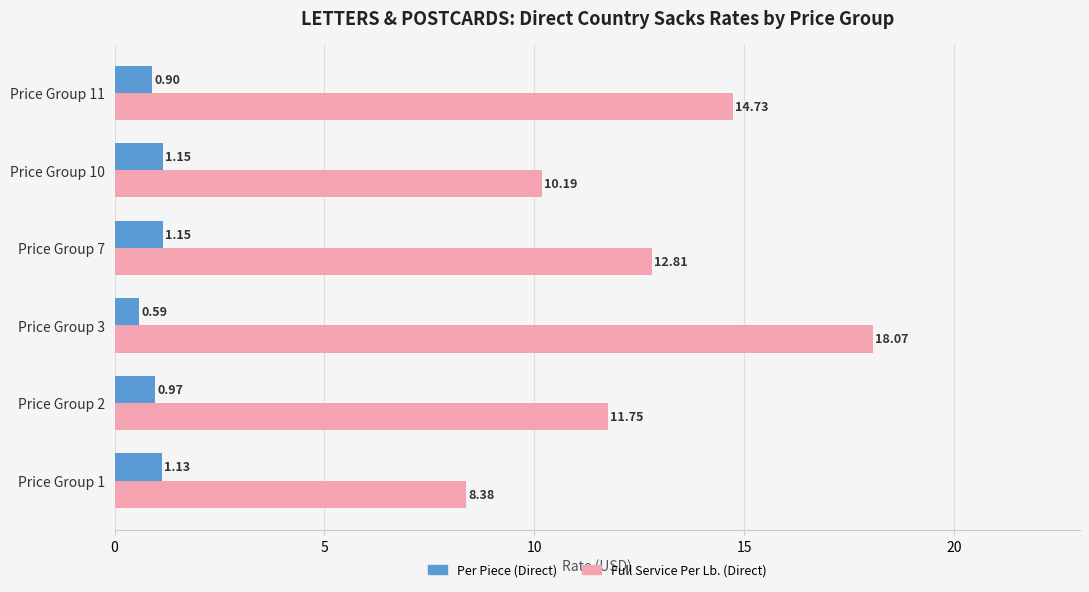

What are all the series names shown in the legend?

Per Piece (Direct), Full Service Per Lb. (Direct)